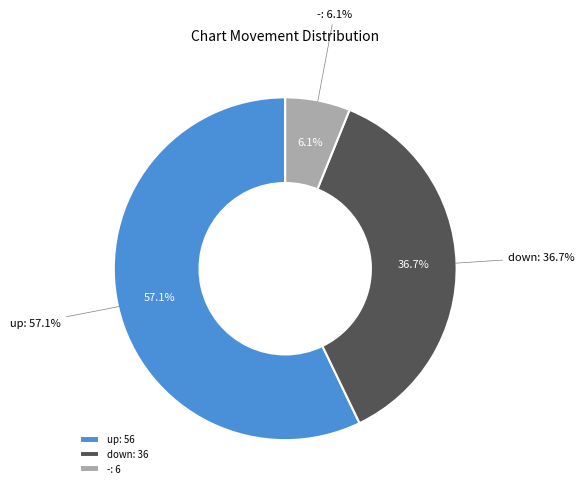

To the nearest percent, what portion does down represent?

37%